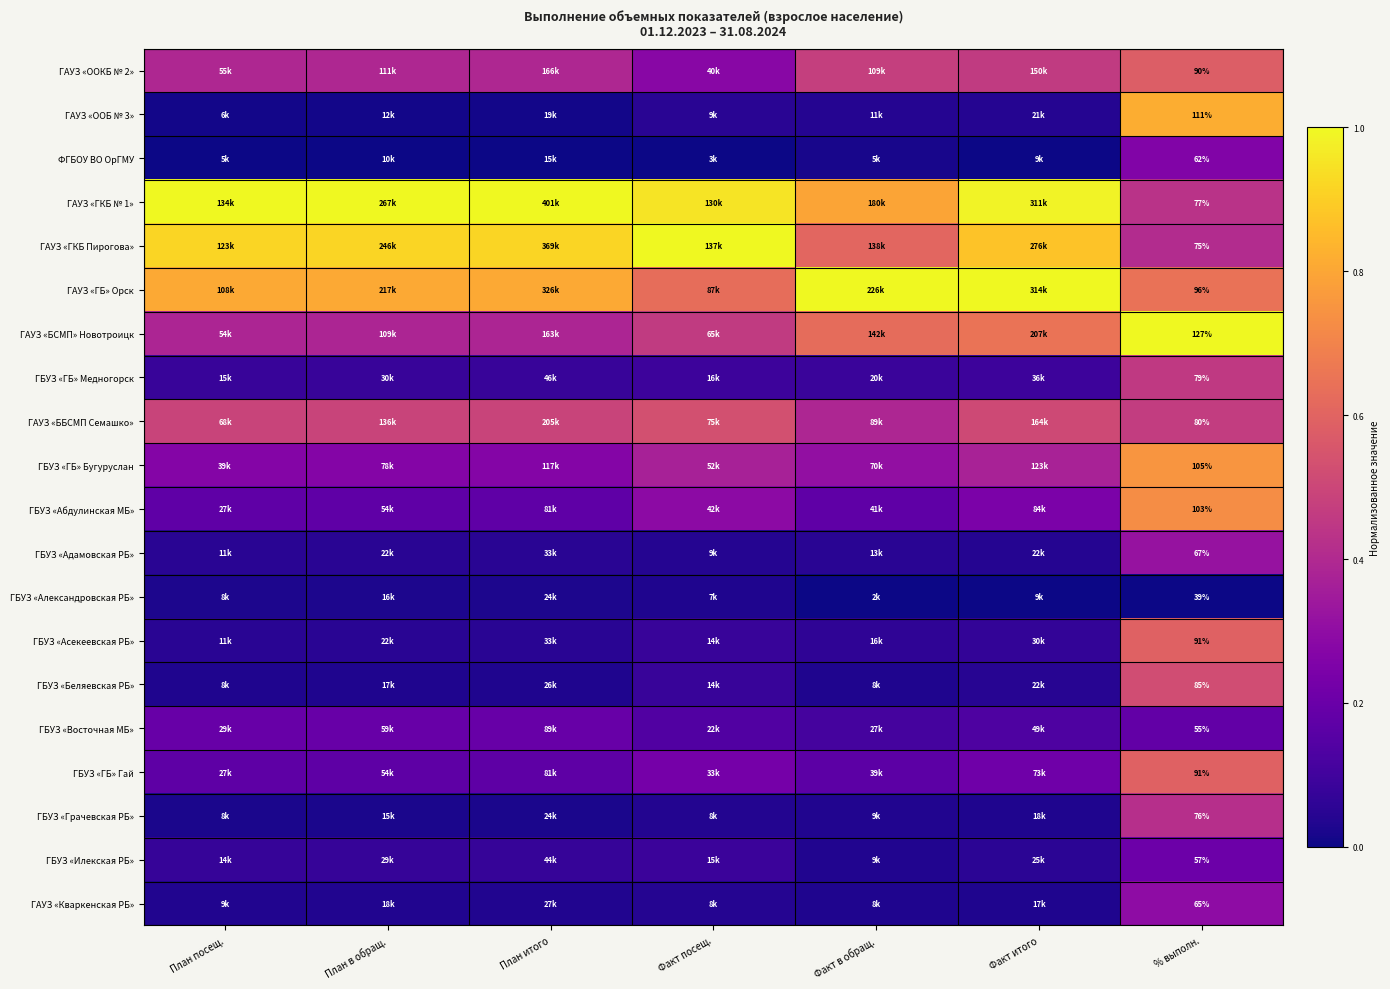

At which label does ГАУЗ «ГКБ № 1» reach its minimum?

% выполн.